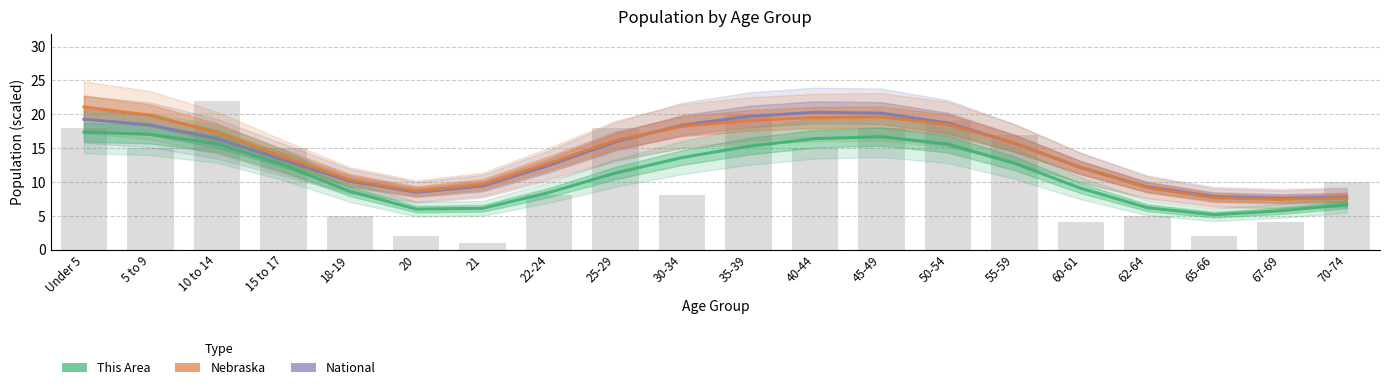

Rank the categories by Nebraska value from lowest to highest.

67-69, 70-74, 65-66, 20, 62-64, 21, 18-19, 60-61, 22-24, 15 to 17, 55-59, 25-29, 10 to 14, 30-34, 50-54, 35-39, 40-44, 45-49, 5 to 9, Under 5